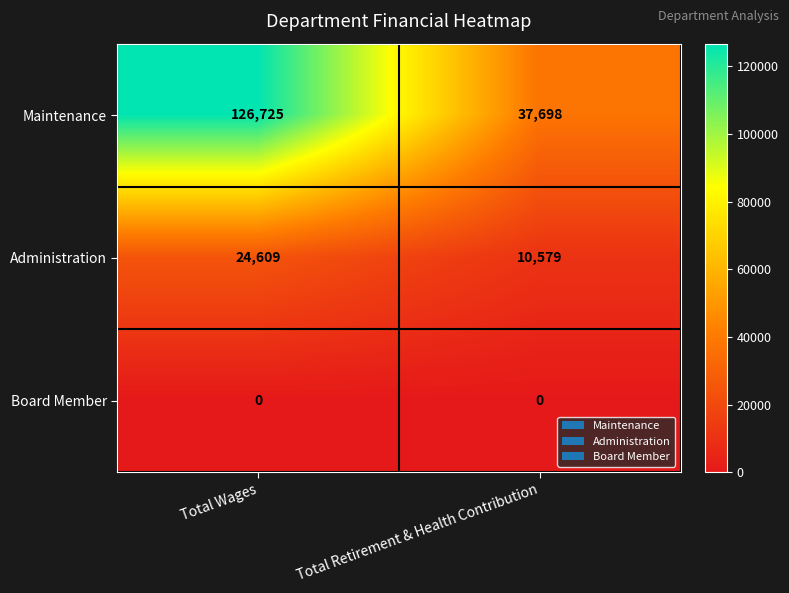

At which label is Maintenance closest to 82211?

Total Retirement & Health Contribution